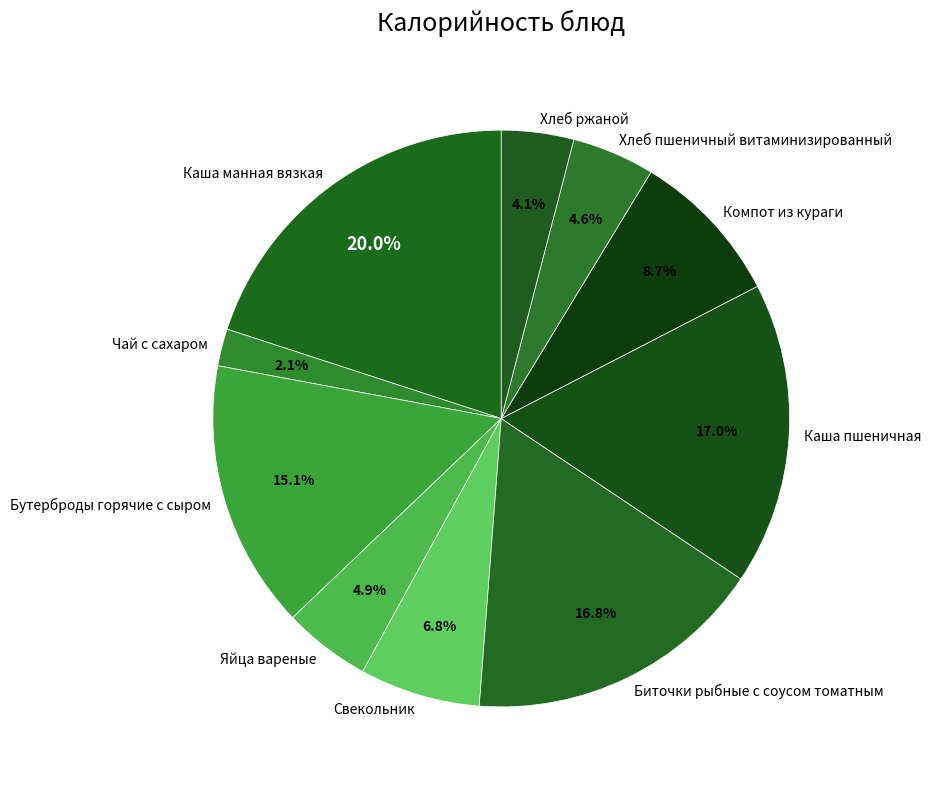

What is the largest slice in the pie chart?

Каша манная вязкая